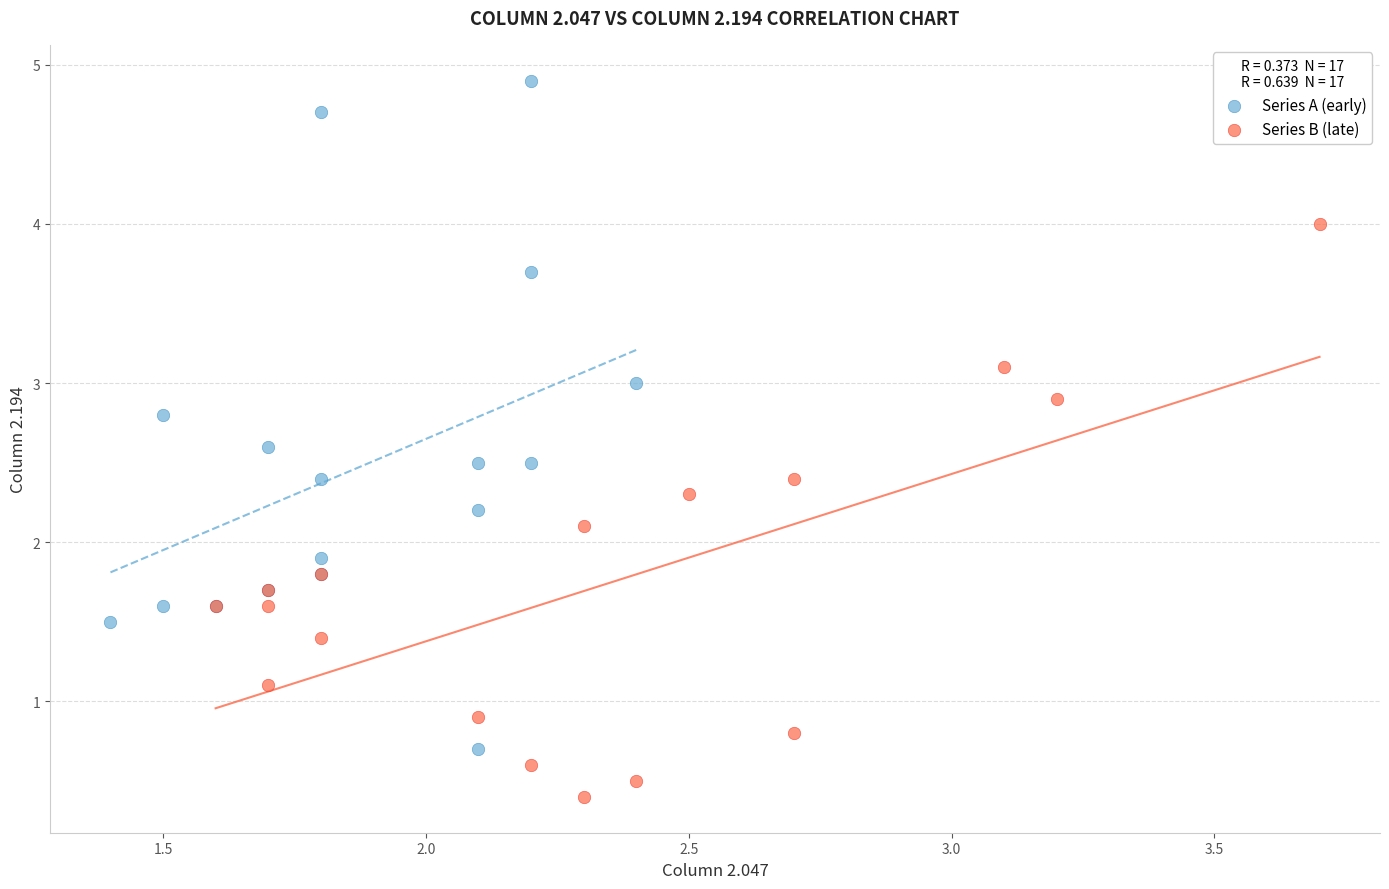

Which series contains the lowest Y value?

Series B (late)